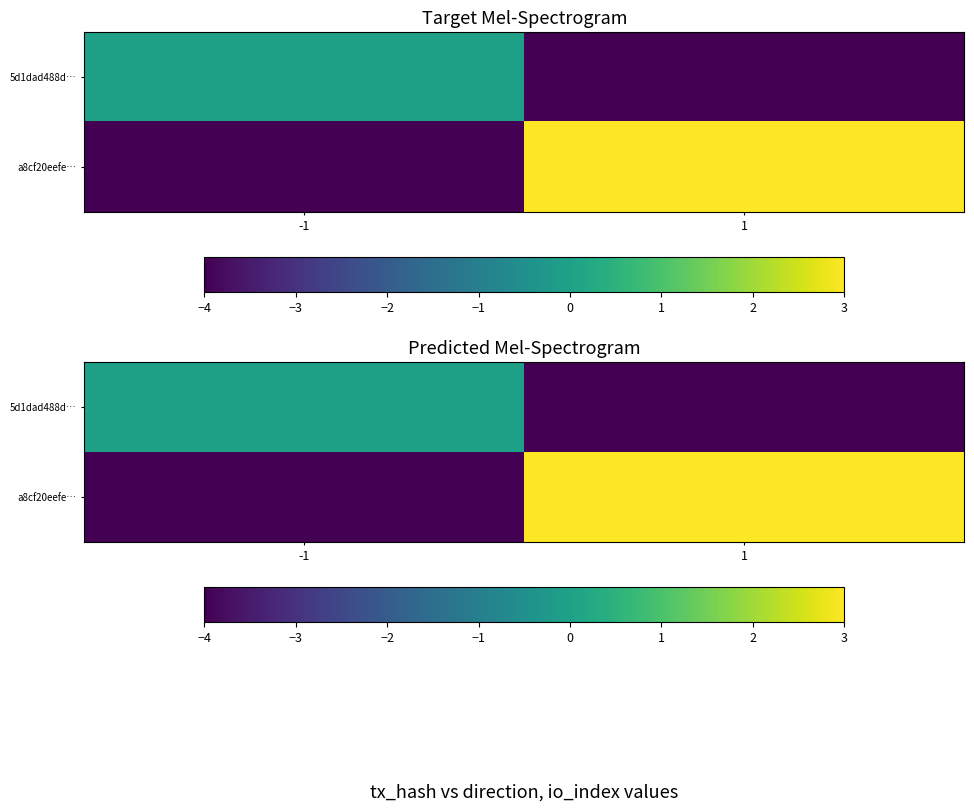

What is the total value across all series at -1?

-4